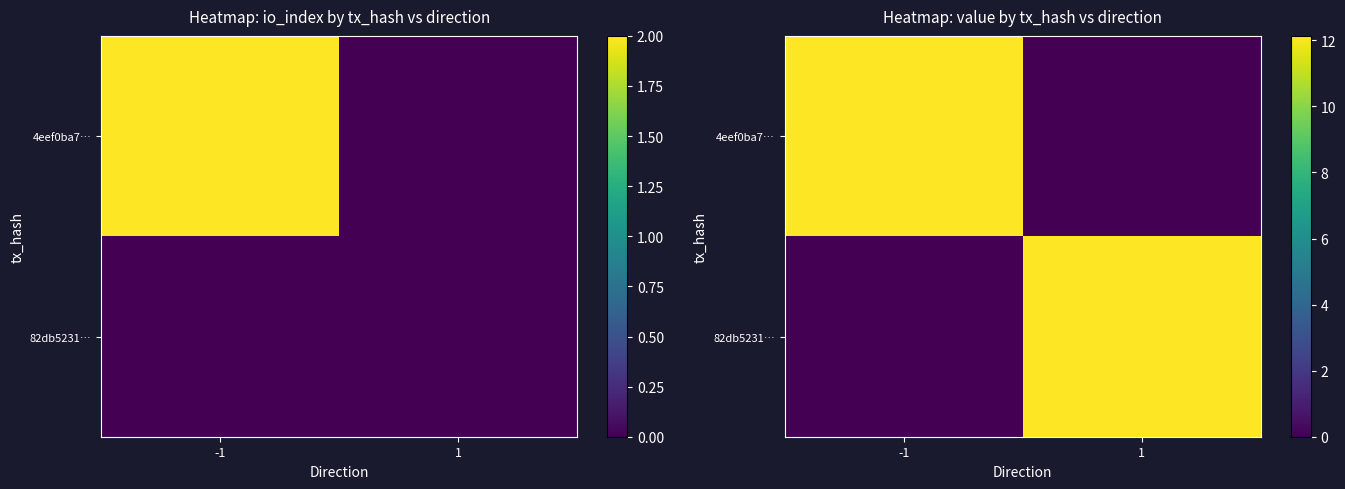

What is the difference between the highest and lowest values at -1?

12.1